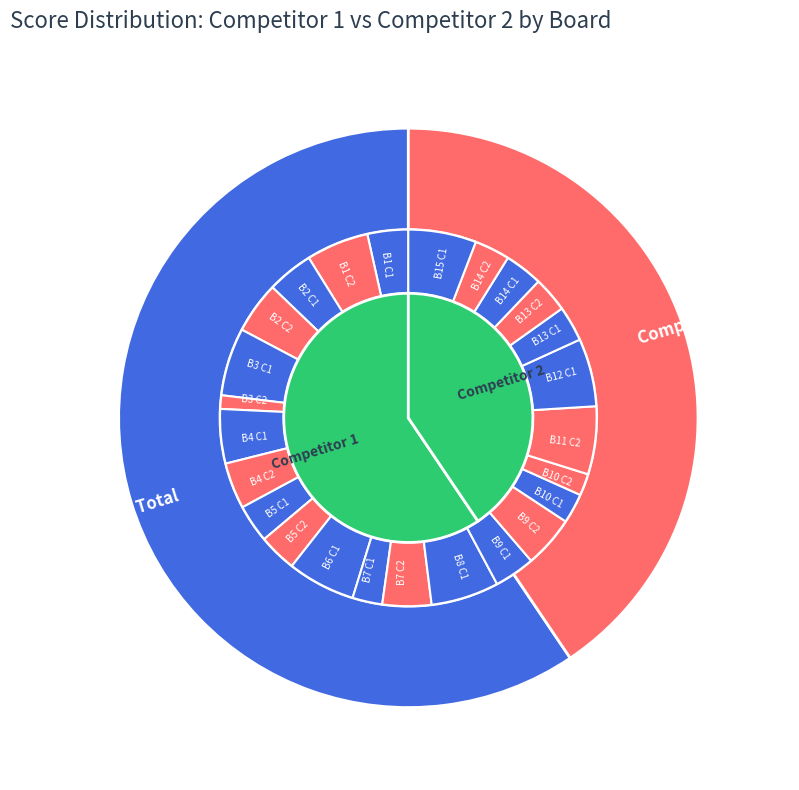

Does Board 1 represent more than half of the total?

No